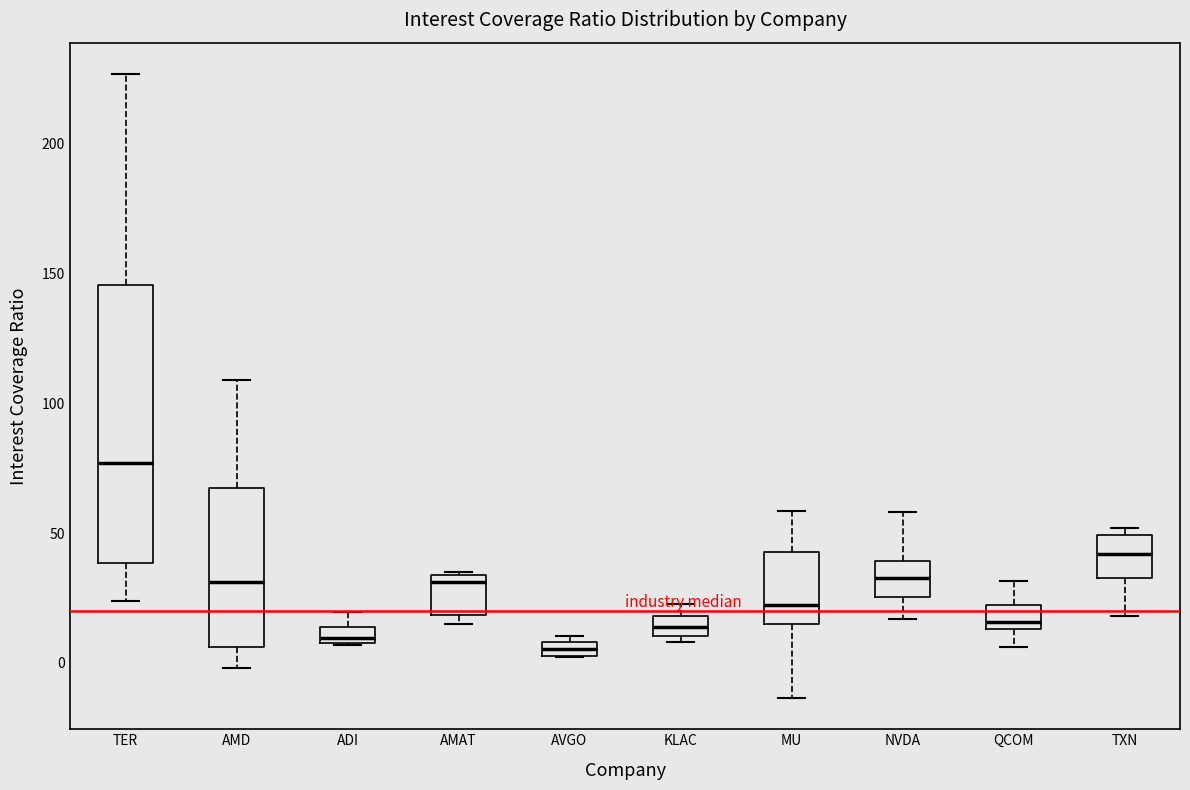

Where is the upper edge of the box for AMAT on the y-axis? The values are not printed on the chart, so give them approximately, as read against the axis.

35